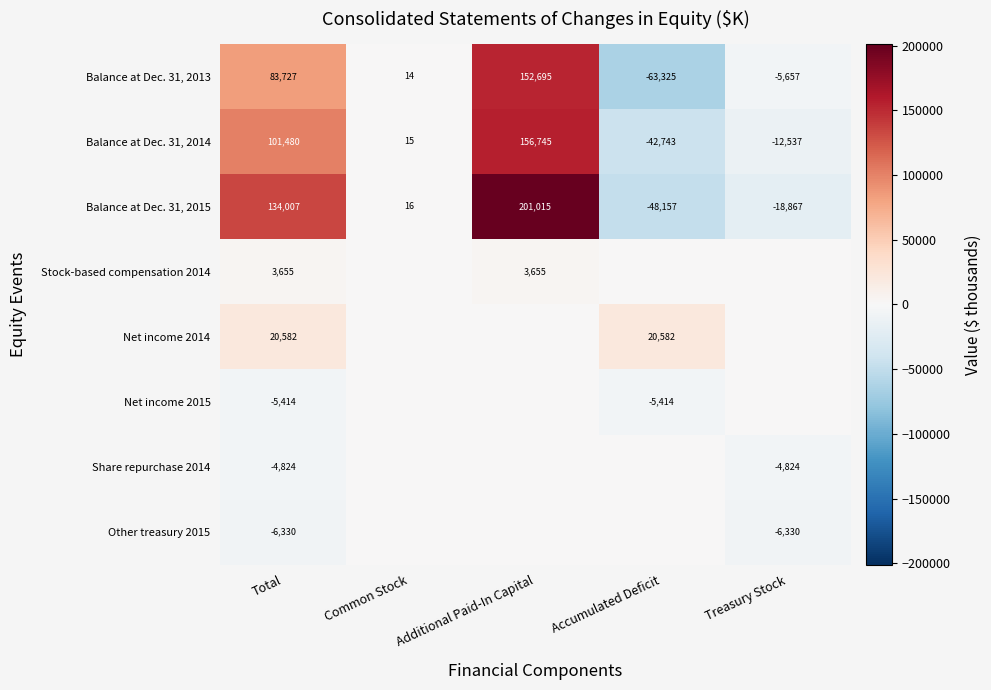

Is the value of Balance at Dec. 31, 2013 at Common Stock greater than the value of Net income 2015 at Total?

Yes